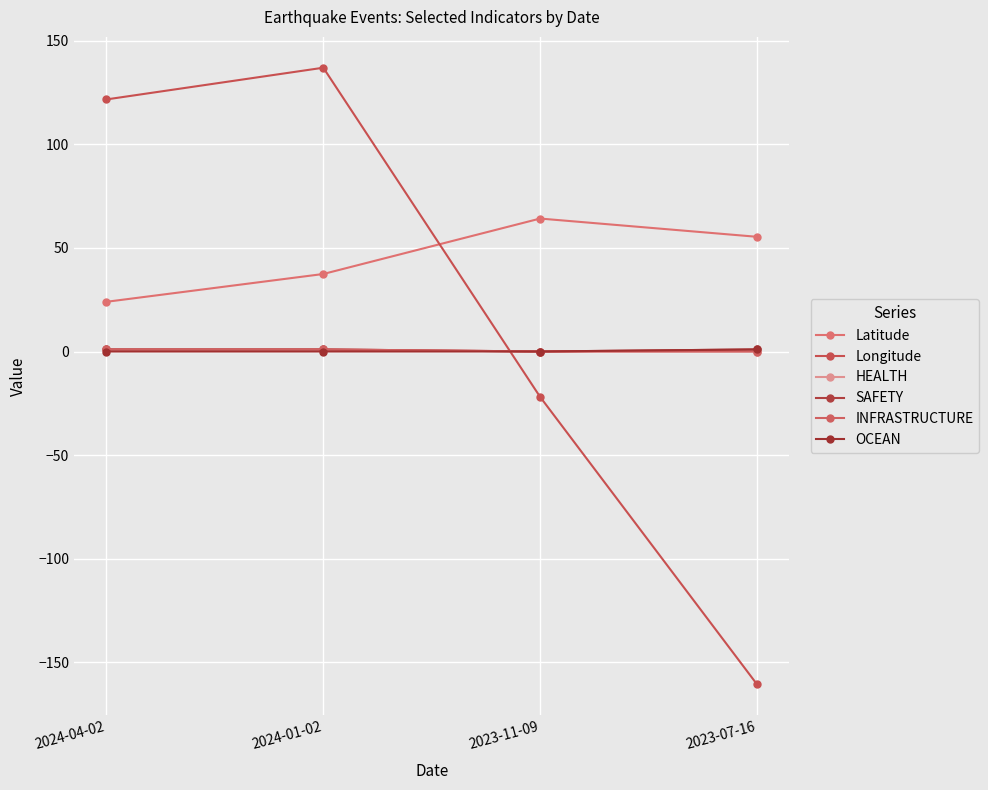

What is the difference between the INFRASTRUCTURE values at 2024-01-02 and 2023-11-09?

1.0